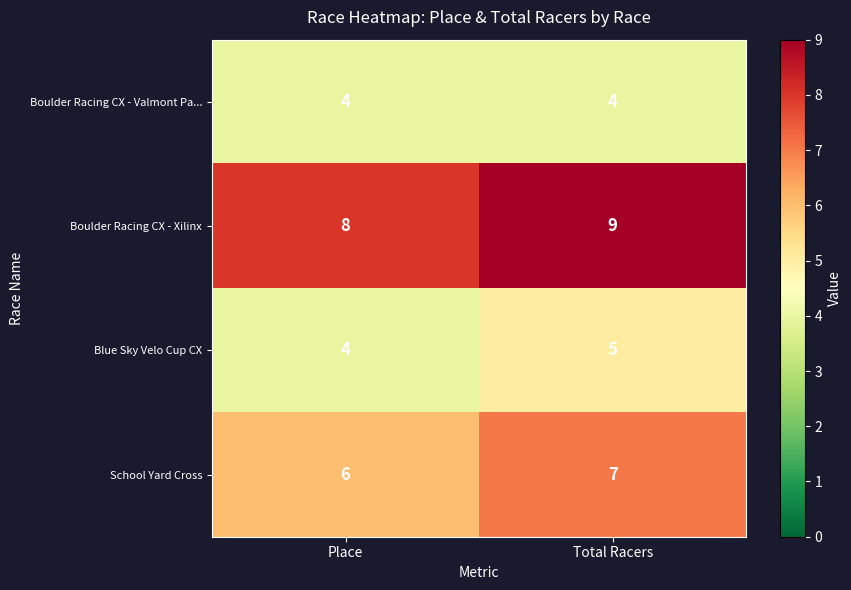

What is the approximate value of Boulder Racing CX - Xilinx at Total Racers?

9